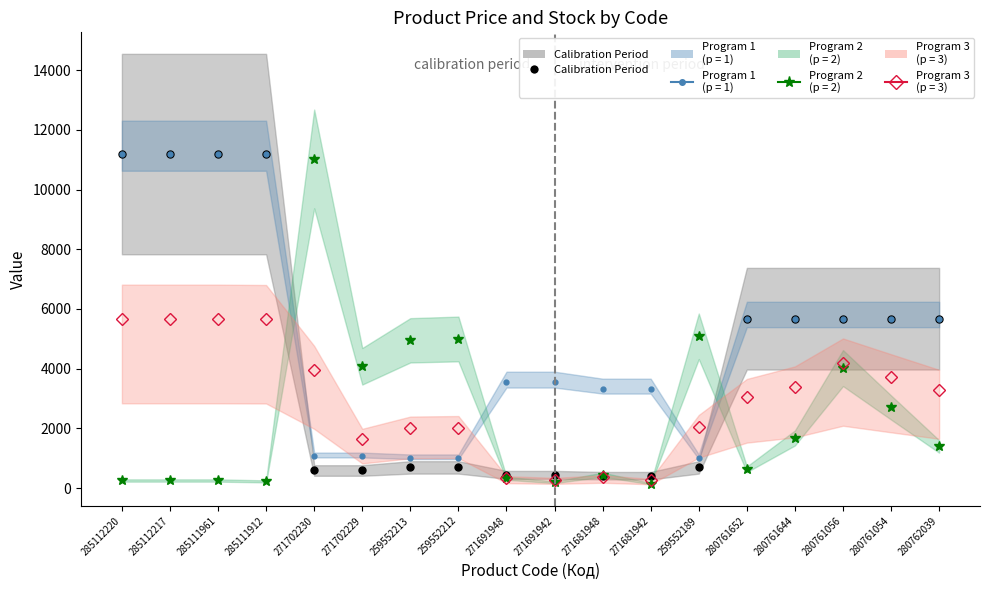

What is the minimum value shown in the chart?

416.6